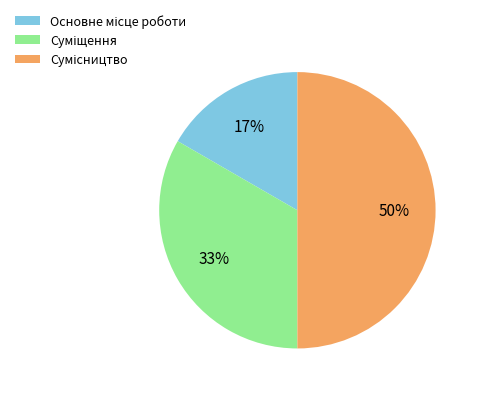

To the nearest percent, what is the average slice percentage?

33%